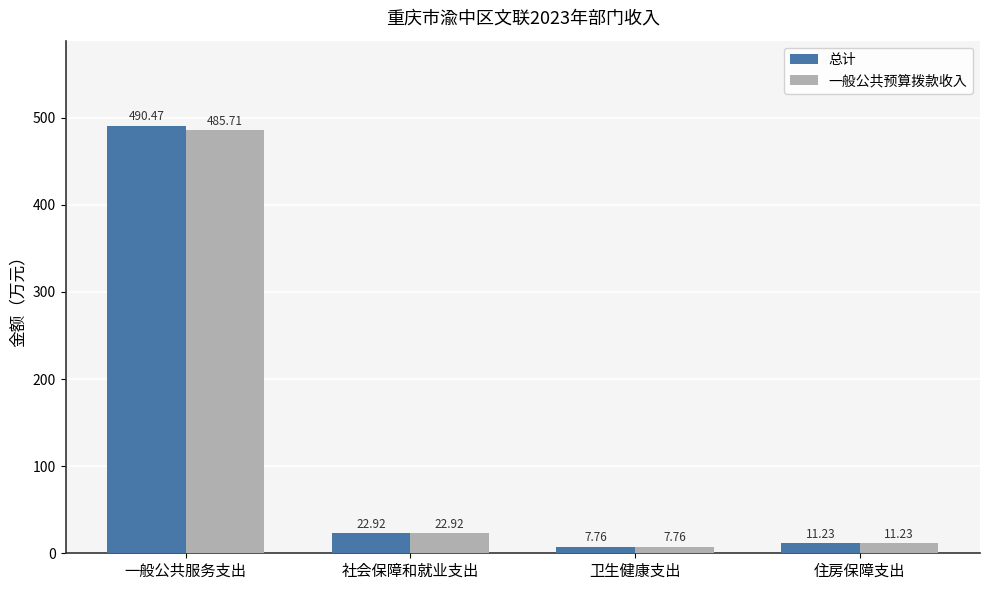

Is the value of 总计 at 住房保障支出 greater than the value of 一般公共预算拨款收入 at 一般公共服务支出?

No